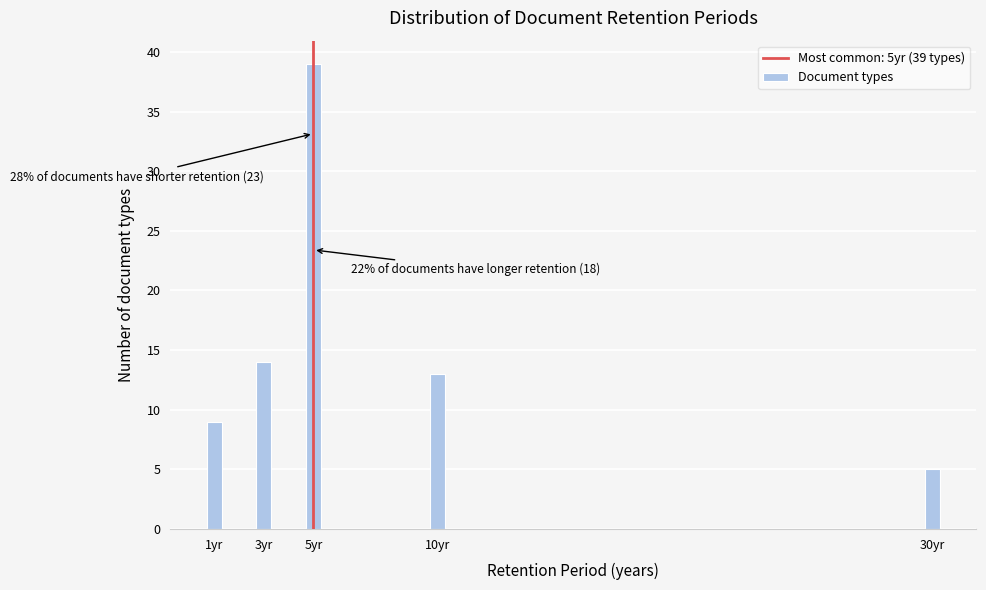

Reading left to right, extract all data points from this chart.

1yr=9	3yr=14	5yr=39	10yr=13	30yr=5